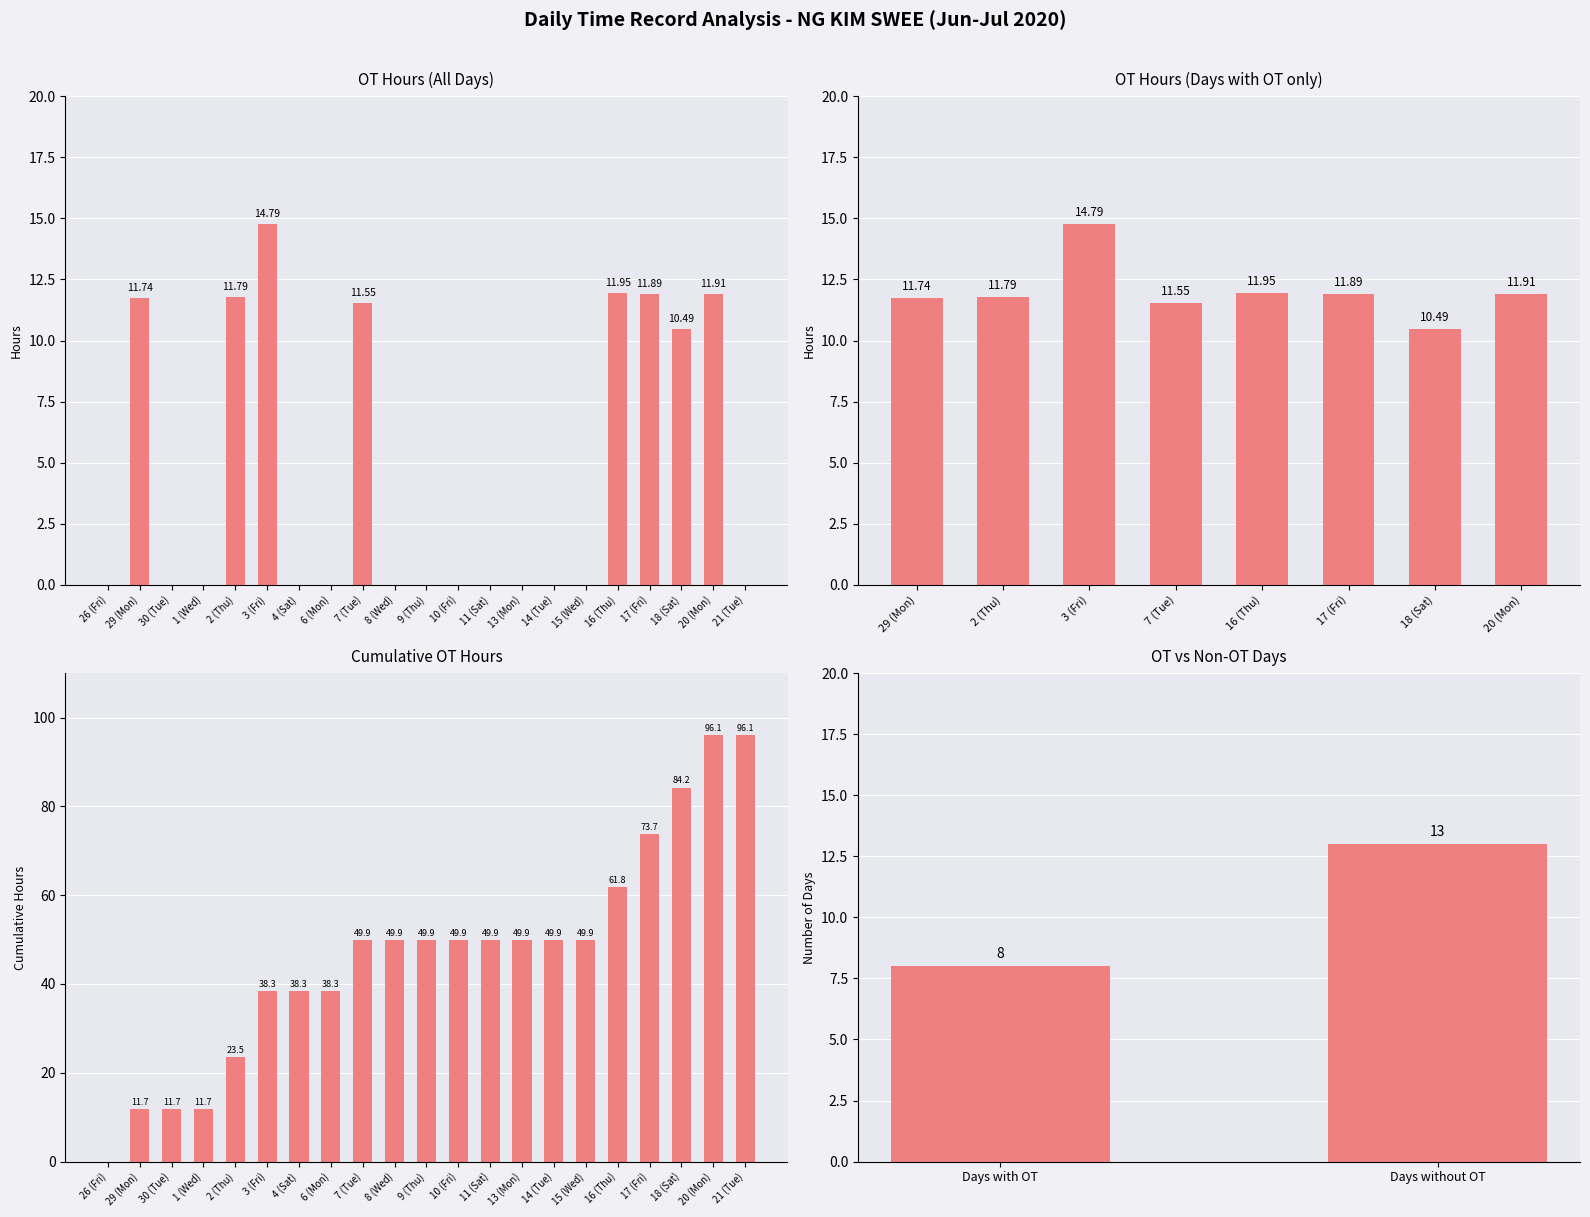

What is the difference between the second highest and minimum values?

11.9